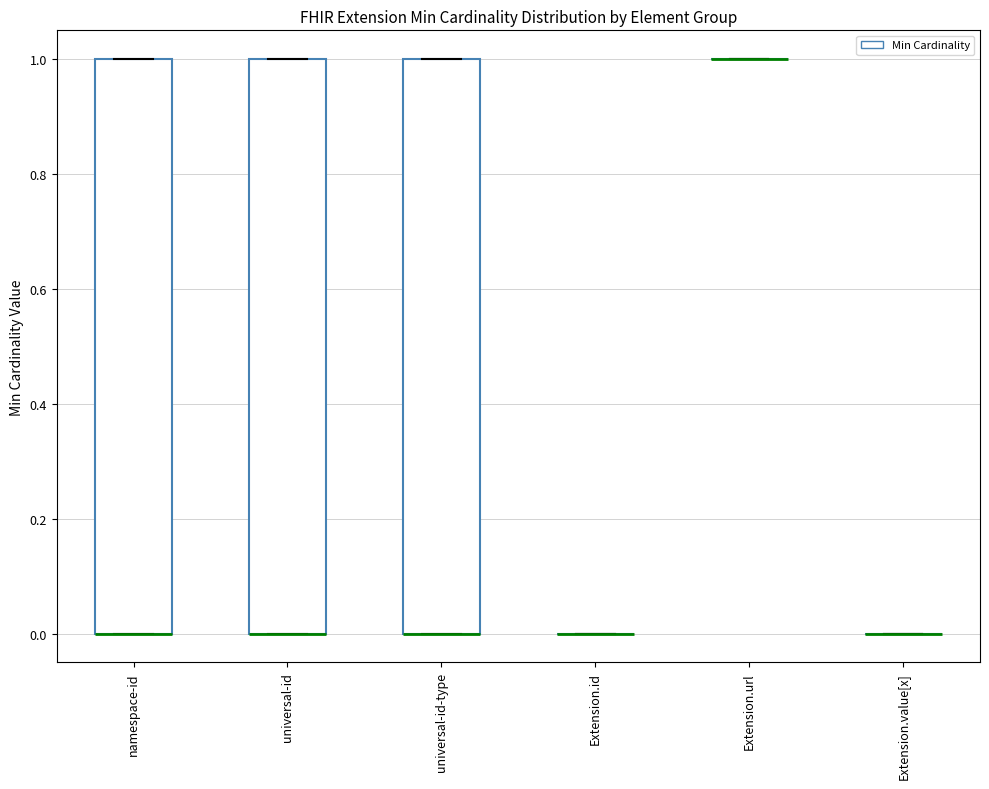

Reading left to right, transcribe this box plot: for each box, give where its median line is, the range the box spans, and where its two whiskers end, as read against the y-axis. The values are not printed on the chart, so give them approximately, as read against the axis.

namespace-id: median 0 (drawn on the box's lower edge), box 0 to 1, whiskers 0 to 1
universal-id: median 0 (drawn on the box's lower edge), box 0 to 1, whiskers 0 to 1
universal-id-type: median 0 (drawn on the box's lower edge), box 0 to 1, whiskers 0 to 1
Extension.id: box collapsed to a line at 0, whiskers 0 to 0
Extension.url: box collapsed to a line at 1, whiskers 1 to 1
Extension.value[x]: box collapsed to a line at 0, whiskers 0 to 0